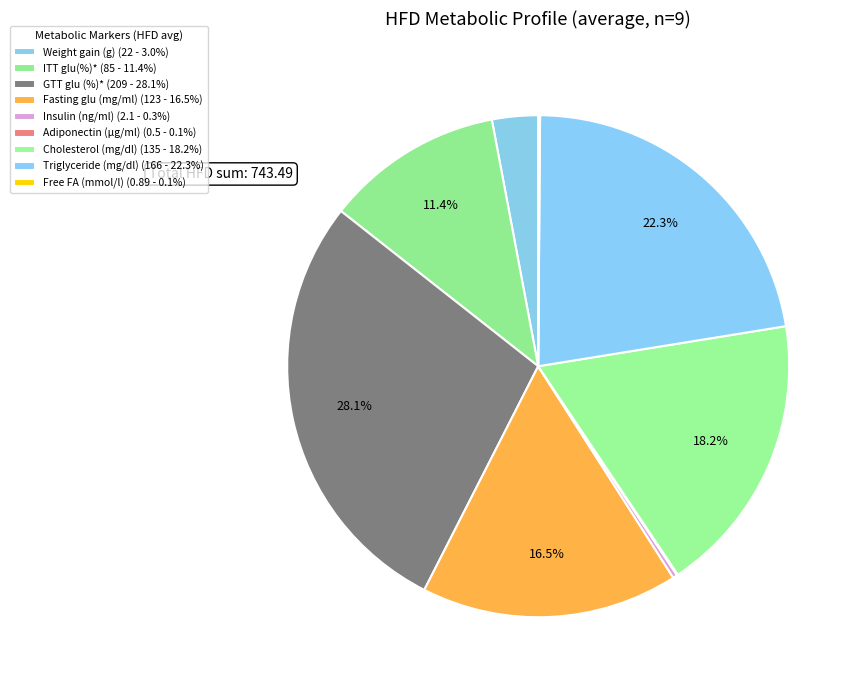

Is it true that Fasting glu (mg/ml) is 17% of the pie?

True